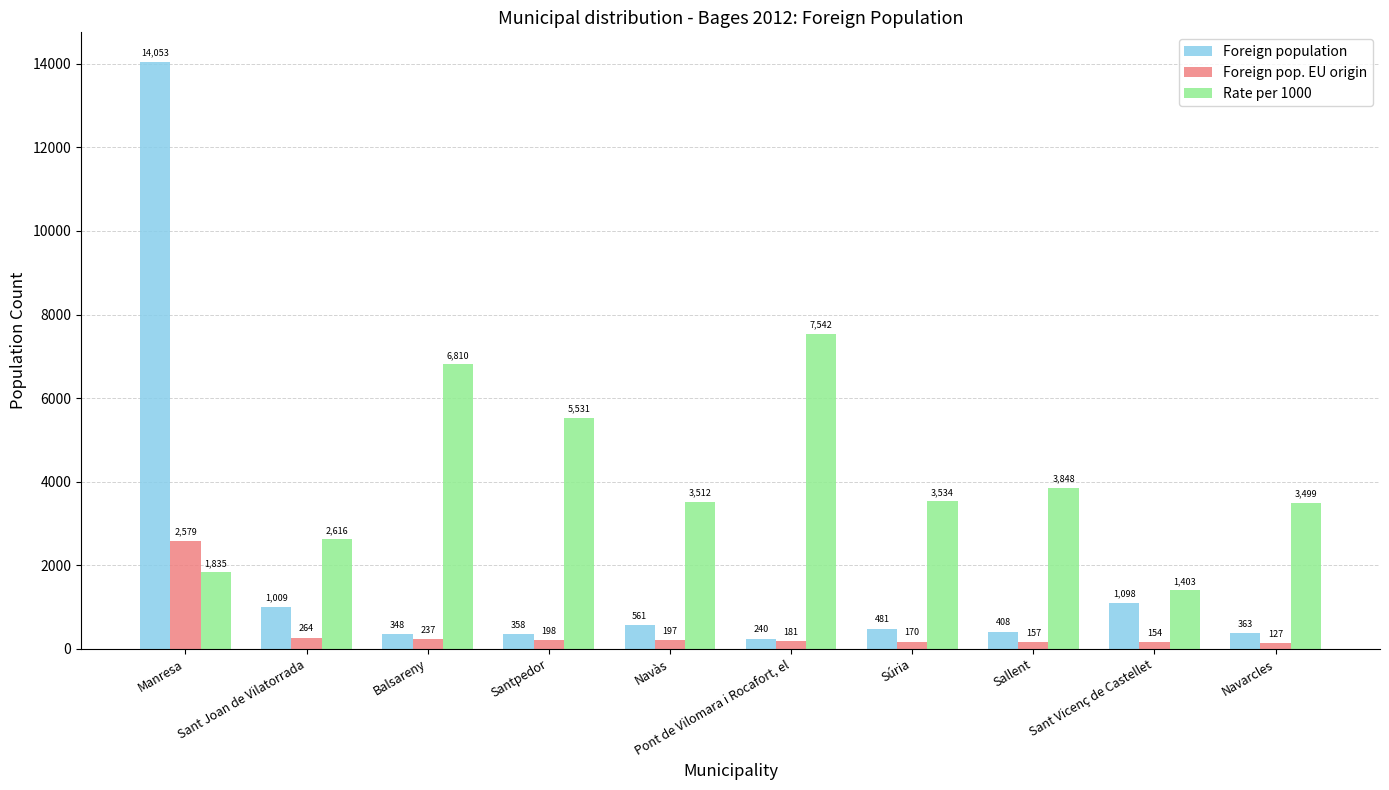

Reading left to right, extract all data points from this chart.

Foreign population: Manresa=14053	Sant Joan de Vilatorrada=1009	Balsareny=348	Santpedor=358	Navàs=561	Pont de Vilomara i Rocafort, el=240	Súria=481	Sallent=408	Sant Vicenç de Castellet=1098	Navarcles=363
Foreign pop. EU origin: Manresa=2579	Sant Joan de Vilatorrada=264	Balsareny=237	Santpedor=198	Navàs=197	Pont de Vilomara i Rocafort, el=181	Súria=170	Sallent=157	Sant Vicenç de Castellet=154	Navarcles=127
Rate per 1000: Manresa=1835	Sant Joan de Vilatorrada=2616	Balsareny=6810	Santpedor=5531	Navàs=3512	Pont de Vilomara i Rocafort, el=7542	Súria=3534	Sallent=3848	Sant Vicenç de Castellet=1403	Navarcles=3499